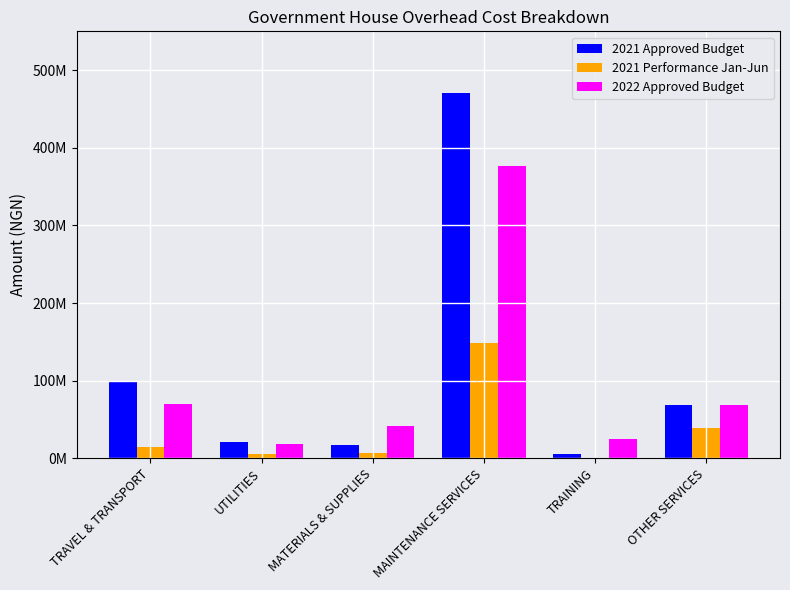

Where is 2021 Approved Budget nearest to the value 237500000?

TRAVEL & TRANSPORT